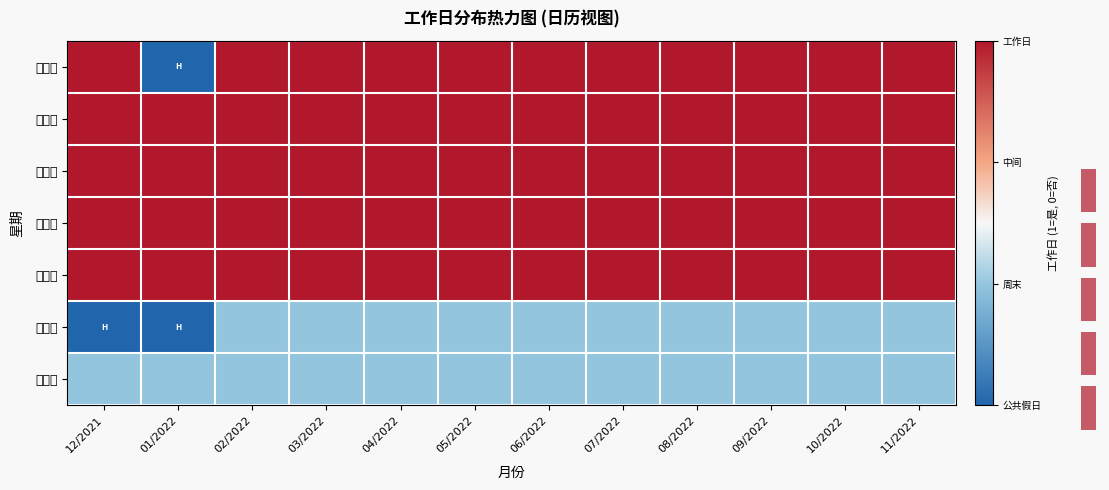

Reading left to right, what are all the values shown in this chart?

星期一: 12/2021=1.0	01/2022=-0.5	02/2022=1.0	03/2022=1.0	04/2022=1.0	05/2022=1.0	06/2022=1.0	07/2022=1.0	08/2022=1.0	09/2022=1.0	10/2022=1.0	11/2022=1.0
星期二: 12/2021=1.0	01/2022=1.0	02/2022=1.0	03/2022=1.0	04/2022=1.0	05/2022=1.0	06/2022=1.0	07/2022=1.0	08/2022=1.0	09/2022=1.0	10/2022=1.0	11/2022=1.0
星期三: 12/2021=1.0	01/2022=1.0	02/2022=1.0	03/2022=1.0	04/2022=1.0	05/2022=1.0	06/2022=1.0	07/2022=1.0	08/2022=1.0	09/2022=1.0	10/2022=1.0	11/2022=1.0
星期四: 12/2021=1.0	01/2022=1.0	02/2022=1.0	03/2022=1.0	04/2022=1.0	05/2022=1.0	06/2022=1.0	07/2022=1.0	08/2022=1.0	09/2022=1.0	10/2022=1.0	11/2022=1.0
星期五: 12/2021=1.0	01/2022=1.0	02/2022=1.0	03/2022=1.0	04/2022=1.0	05/2022=1.0	06/2022=1.0	07/2022=1.0	08/2022=1.0	09/2022=1.0	10/2022=1.0	11/2022=1.0
星期六: 12/2021=-0.5	01/2022=-0.5	02/2022=0.0	03/2022=0.0	04/2022=0.0	05/2022=0.0	06/2022=0.0	07/2022=0.0	08/2022=0.0	09/2022=0.0	10/2022=0.0	11/2022=0.0
星期日: 12/2021=0.0	01/2022=0.0	02/2022=0.0	03/2022=0.0	04/2022=0.0	05/2022=0.0	06/2022=0.0	07/2022=0.0	08/2022=0.0	09/2022=0.0	10/2022=0.0	11/2022=0.0